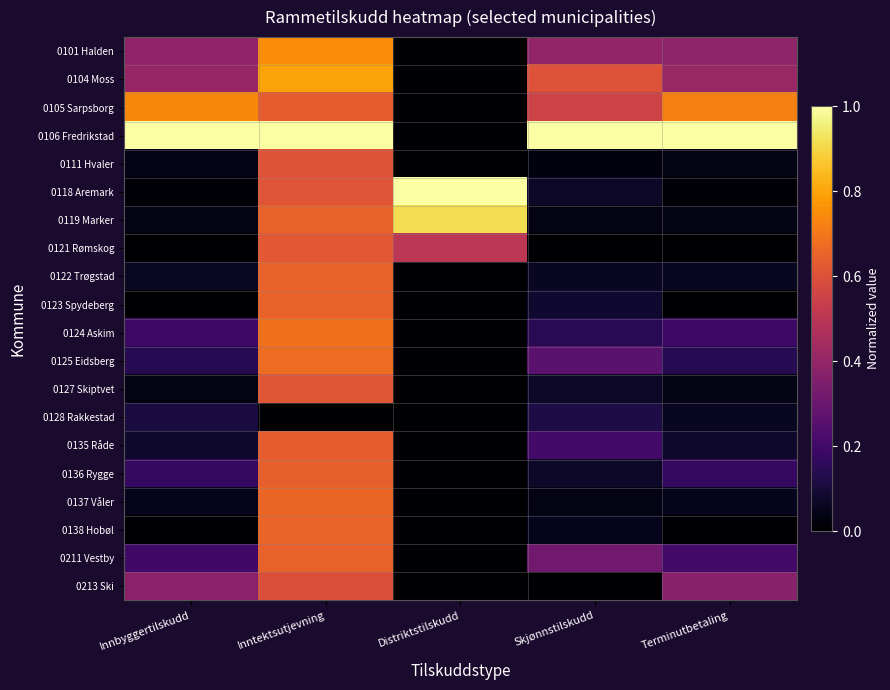

Reading right to left, transcribe all the data shown in this chart.

0101 Halden: Terminutbetaling=0.4	Skjønnstilskudd=0.4	Distriktstilskudd=0.0	Inntektsutjevning=0.7	Innbyggertilskudd=0.4
0104 Moss: Terminutbetaling=0.4	Skjønnstilskudd=0.6	Distriktstilskudd=0.0	Inntektsutjevning=0.8	Innbyggertilskudd=0.4
0105 Sarpsborg: Terminutbetaling=0.7	Skjønnstilskudd=0.6	Distriktstilskudd=0.0	Inntektsutjevning=0.6	Innbyggertilskudd=0.7
0106 Fredrikstad: Terminutbetaling=1.0	Skjønnstilskudd=1.0	Distriktstilskudd=0.0	Inntektsutjevning=1.0	Innbyggertilskudd=1.0
0111 Hvaler: Terminutbetaling=0.0	Skjønnstilskudd=0.0	Distriktstilskudd=0.0	Inntektsutjevning=0.6	Innbyggertilskudd=0.0
0118 Aremark: Terminutbetaling=0.0	Skjønnstilskudd=0.1	Distriktstilskudd=1.0	Inntektsutjevning=0.6	Innbyggertilskudd=0.0
0119 Marker: Terminutbetaling=0.0	Skjønnstilskudd=0.0	Distriktstilskudd=0.9	Inntektsutjevning=0.7	Innbyggertilskudd=0.0
0121 Rømskog: Terminutbetaling=0.0	Skjønnstilskudd=0.0	Distriktstilskudd=0.5	Inntektsutjevning=0.6	Innbyggertilskudd=0.0
0122 Trøgstad: Terminutbetaling=0.1	Skjønnstilskudd=0.1	Distriktstilskudd=0.0	Inntektsutjevning=0.6	Innbyggertilskudd=0.1
0123 Spydeberg: Terminutbetaling=0.0	Skjønnstilskudd=0.1	Distriktstilskudd=0.0	Inntektsutjevning=0.6	Innbyggertilskudd=0.0
0124 Askim: Terminutbetaling=0.2	Skjønnstilskudd=0.1	Distriktstilskudd=0.0	Inntektsutjevning=0.7	Innbyggertilskudd=0.2
0125 Eidsberg: Terminutbetaling=0.1	Skjønnstilskudd=0.3	Distriktstilskudd=0.0	Inntektsutjevning=0.7	Innbyggertilskudd=0.1
0127 Skiptvet: Terminutbetaling=0.0	Skjønnstilskudd=0.1	Distriktstilskudd=0.0	Inntektsutjevning=0.6	Innbyggertilskudd=0.0
0128 Rakkestad: Terminutbetaling=0.1	Skjønnstilskudd=0.1	Distriktstilskudd=0.0	Inntektsutjevning=0.0	Innbyggertilskudd=0.1
0135 Råde: Terminutbetaling=0.1	Skjønnstilskudd=0.2	Distriktstilskudd=0.0	Inntektsutjevning=0.6	Innbyggertilskudd=0.1
0136 Rygge: Terminutbetaling=0.2	Skjønnstilskudd=0.1	Distriktstilskudd=0.0	Inntektsutjevning=0.6	Innbyggertilskudd=0.2
0137 Våler: Terminutbetaling=0.1	Skjønnstilskudd=0.0	Distriktstilskudd=0.0	Inntektsutjevning=0.7	Innbyggertilskudd=0.1
0138 Hobøl: Terminutbetaling=0.0	Skjønnstilskudd=0.0	Distriktstilskudd=0.0	Inntektsutjevning=0.7	Innbyggertilskudd=0.0
0211 Vestby: Terminutbetaling=0.2	Skjønnstilskudd=0.3	Distriktstilskudd=0.0	Inntektsutjevning=0.6	Innbyggertilskudd=0.2
0213 Ski: Terminutbetaling=0.4	Skjønnstilskudd=0.0	Distriktstilskudd=0.0	Inntektsutjevning=0.6	Innbyggertilskudd=0.4